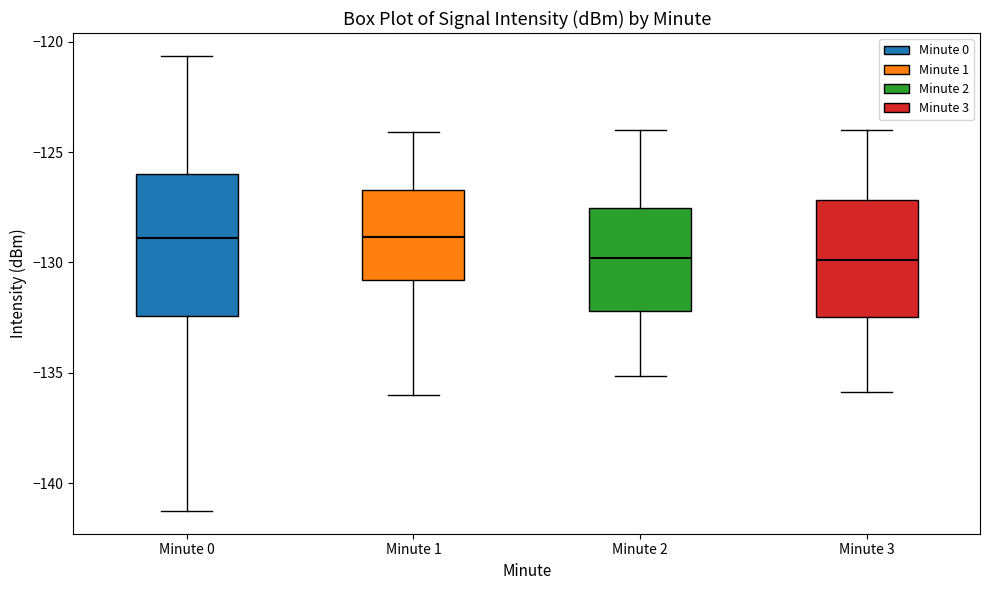

Which box is the tallest, from its lower edge to its upper edge?

Minute 0